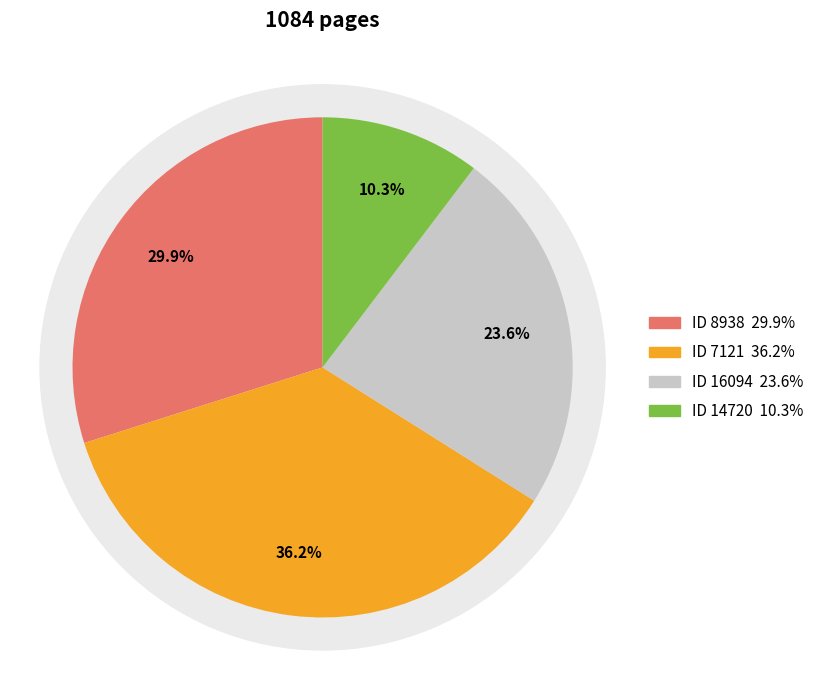

Is it true that 14720 is 21% of the pie?

False